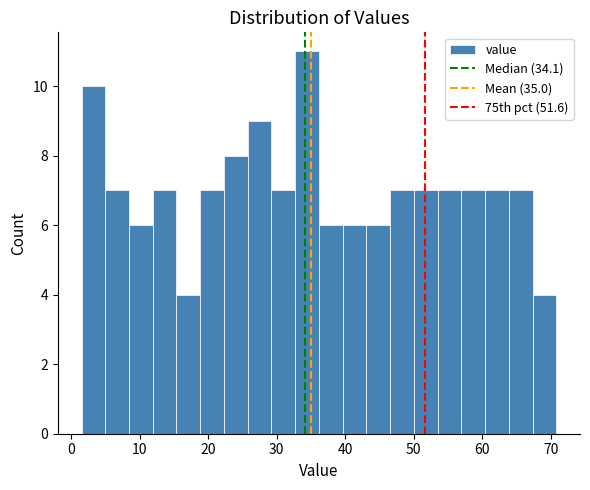

Read against the x-axis, roughly where is the centre of the tallest bar?

34